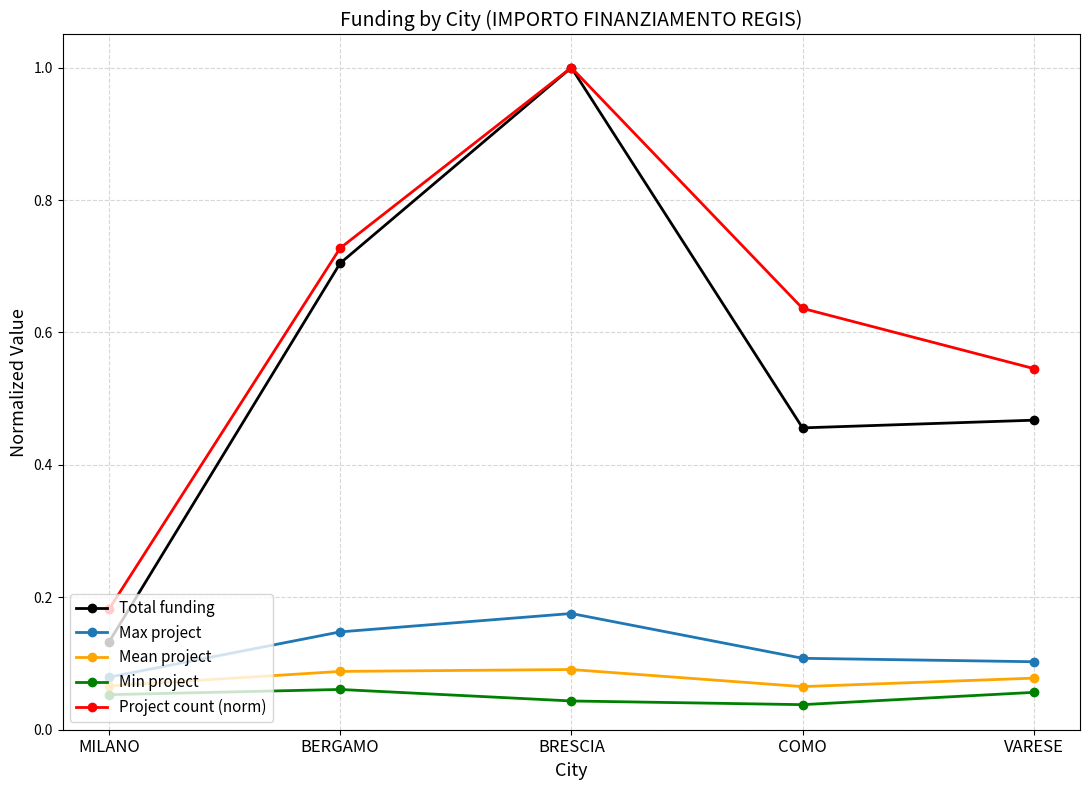

Where is the first local maximum for Min project?

BERGAMO